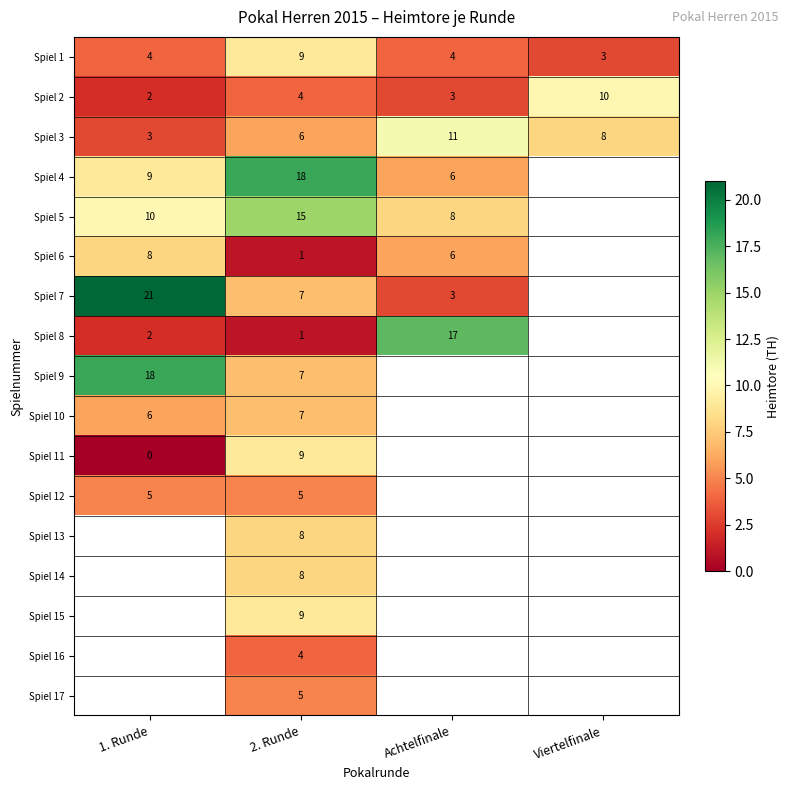

At which label does Spiel 1 reach its minimum?

Viertelfinale